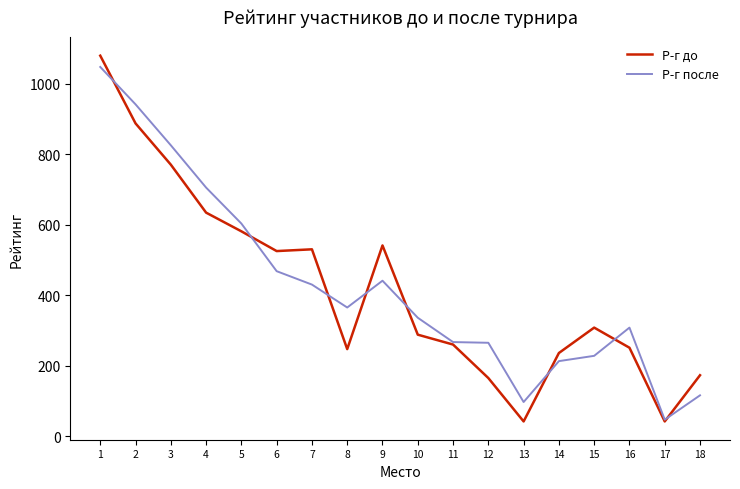

Where is the first local minimum for Р-г после?

8